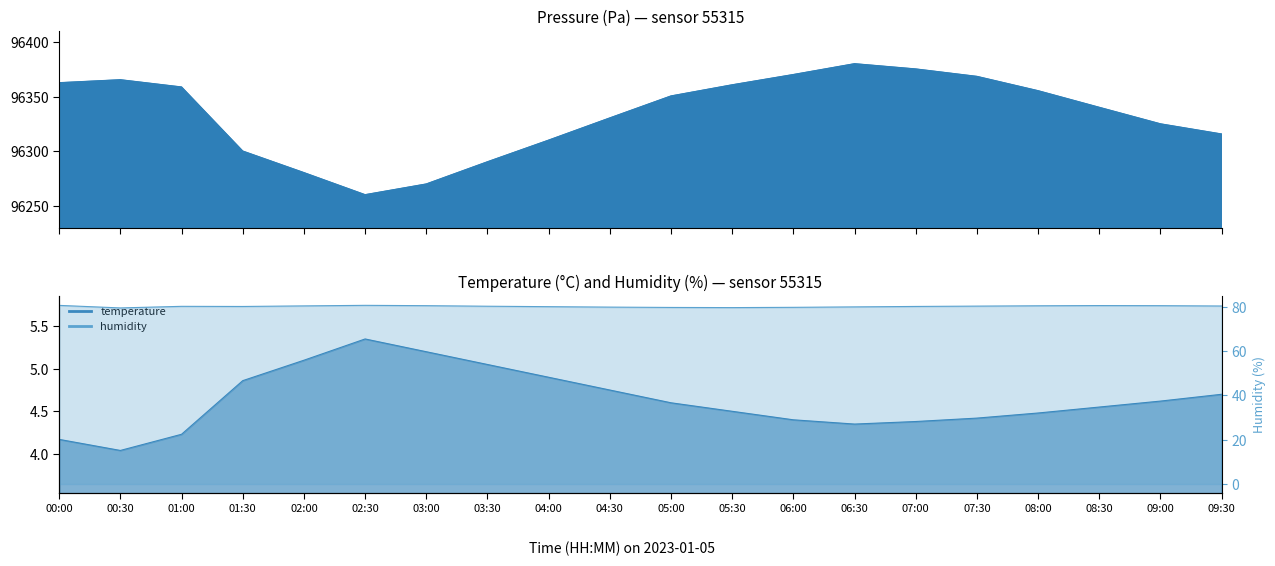

What is the maximum value for pressure?

96380.1